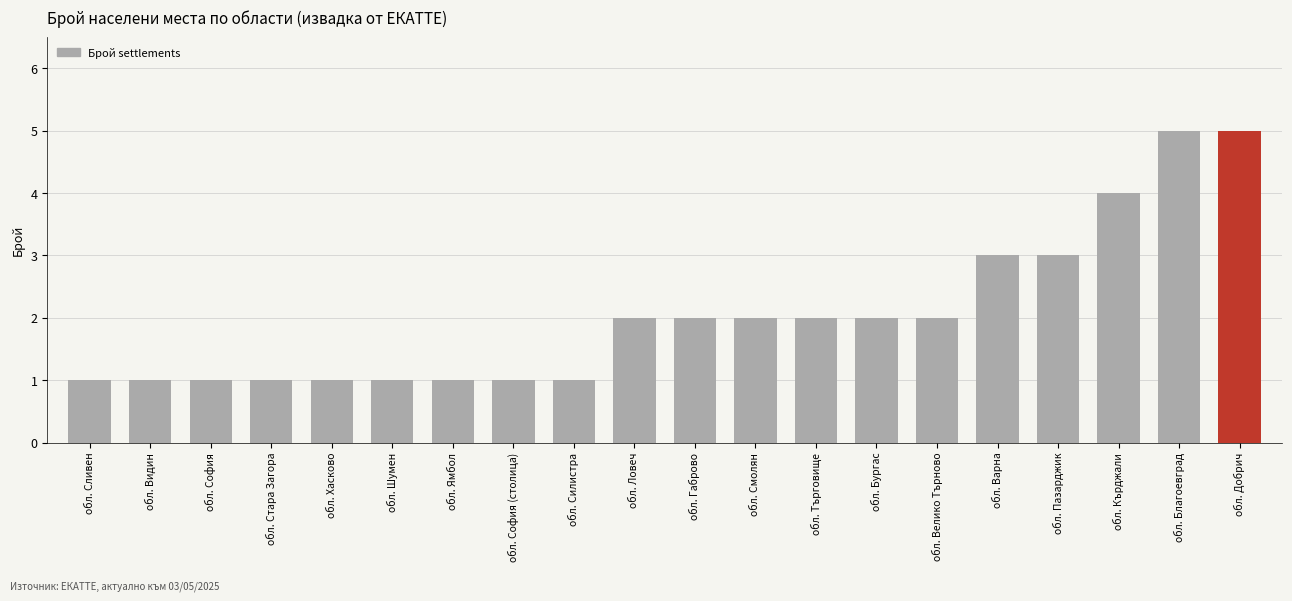

Are the bars grouped side by side (vs. stacked)?

No